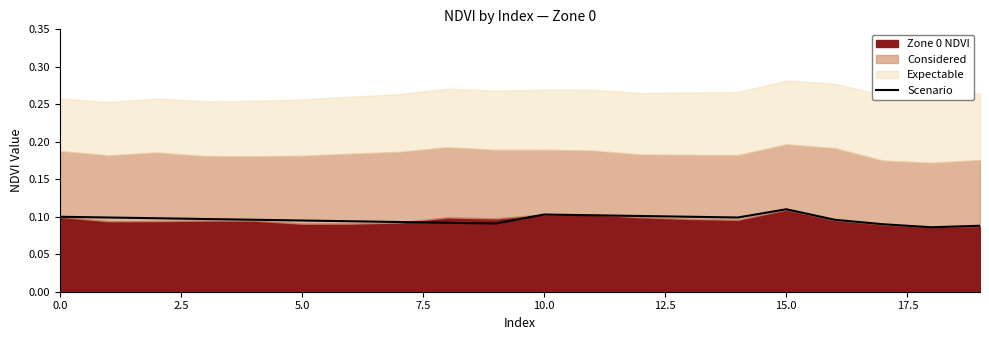

The value at 13 is 0.1. True or false?

True